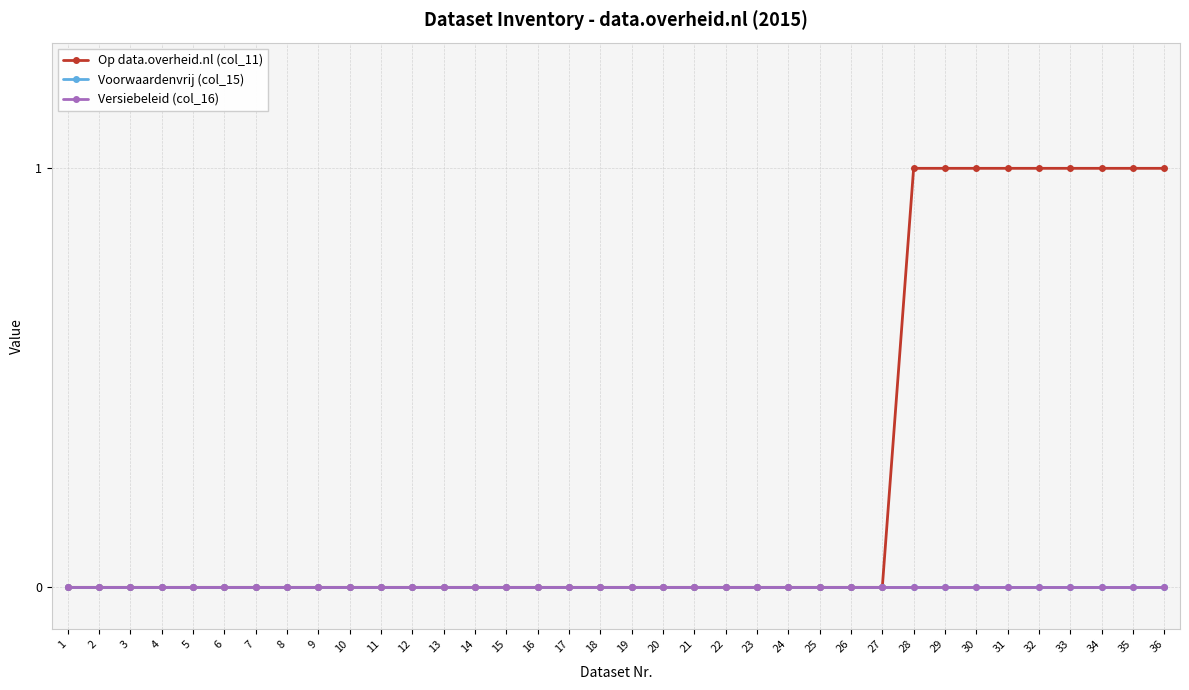

Where is Voorwaardenvrij (col_15) nearest to the value 0?

1